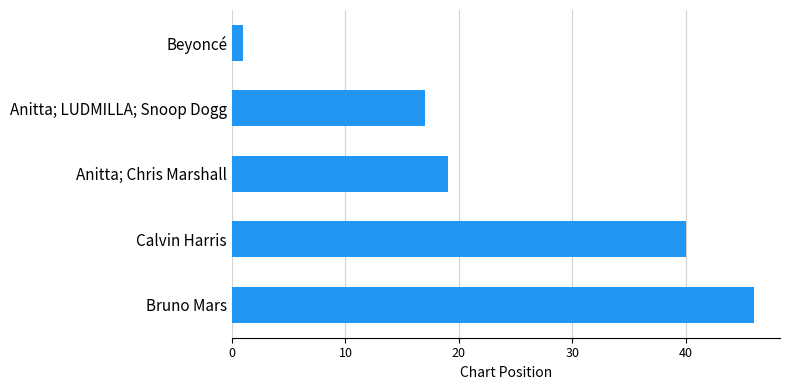

What is the greatest value displayed?

46